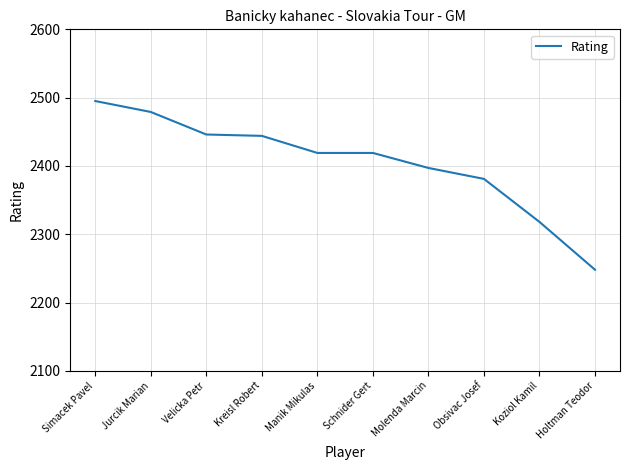

What is the ratio of the value at Koziol Kamil to the value at Simacek Pavel?

0.9